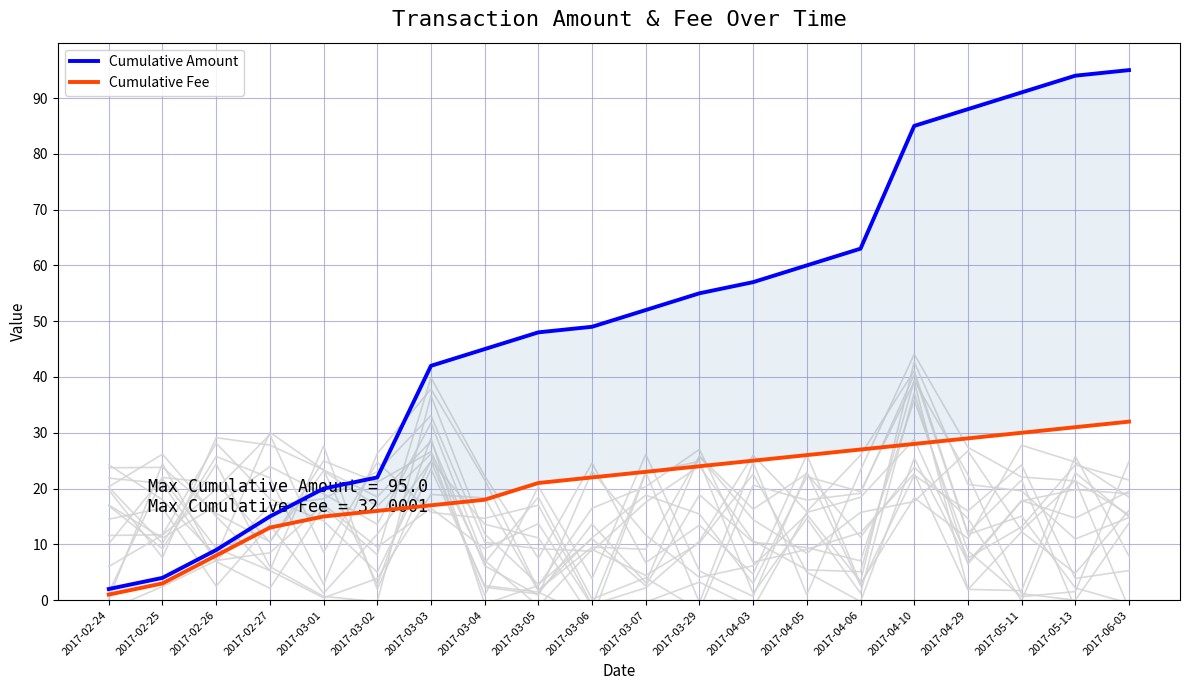

What are all the series names shown in the legend?

Cumulative Amount, Cumulative Fee